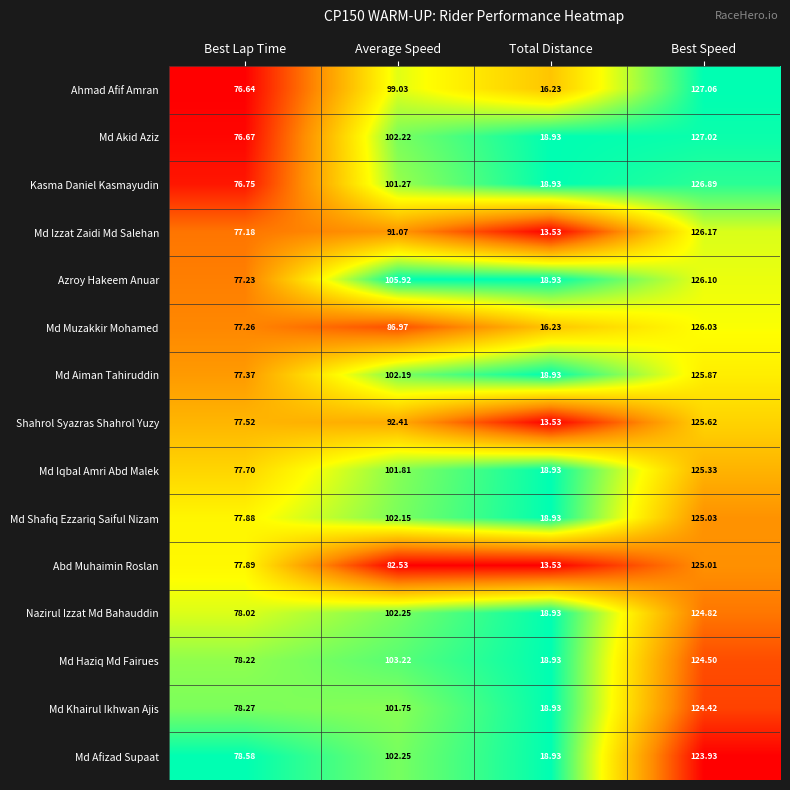

Count the number of categories in the chart.

4